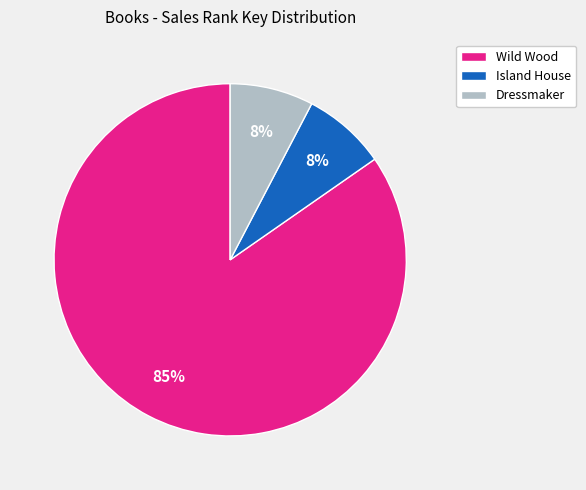

Is Island House the majority of the pie?

No